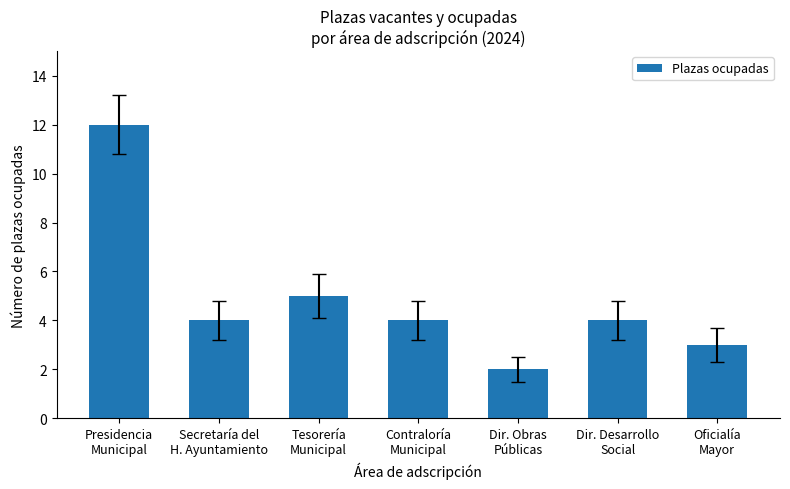

At which category does the chart reach its minimum across all series?

Dir. Obras
Públicas